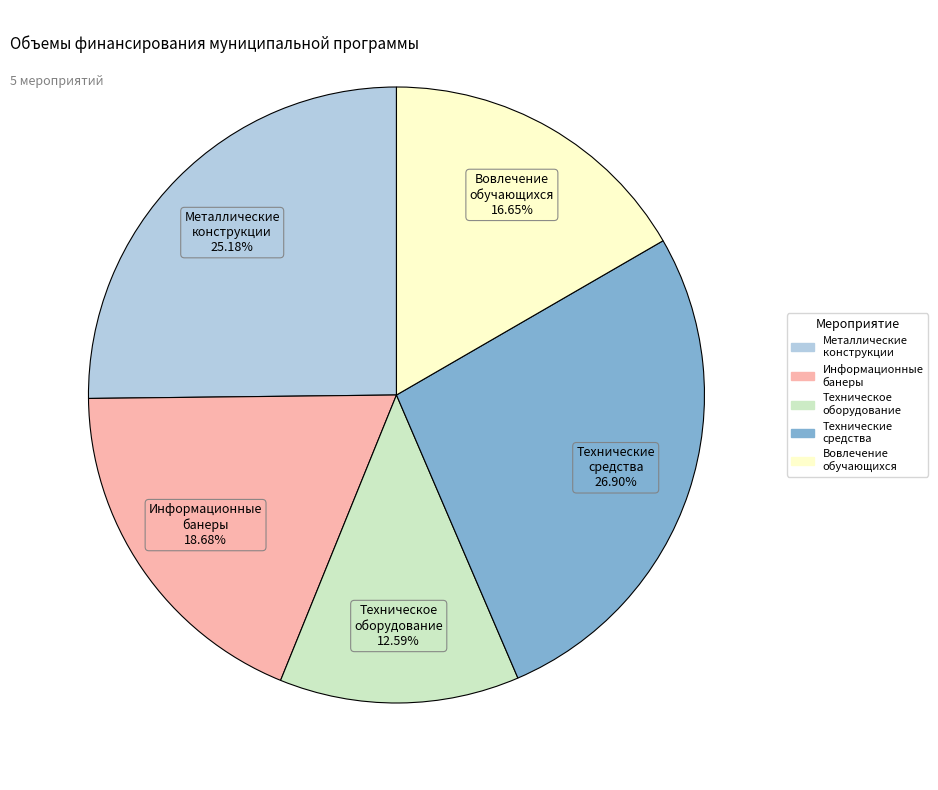

To the nearest percent, what is the difference between the largest and smallest slice percentages?

14%